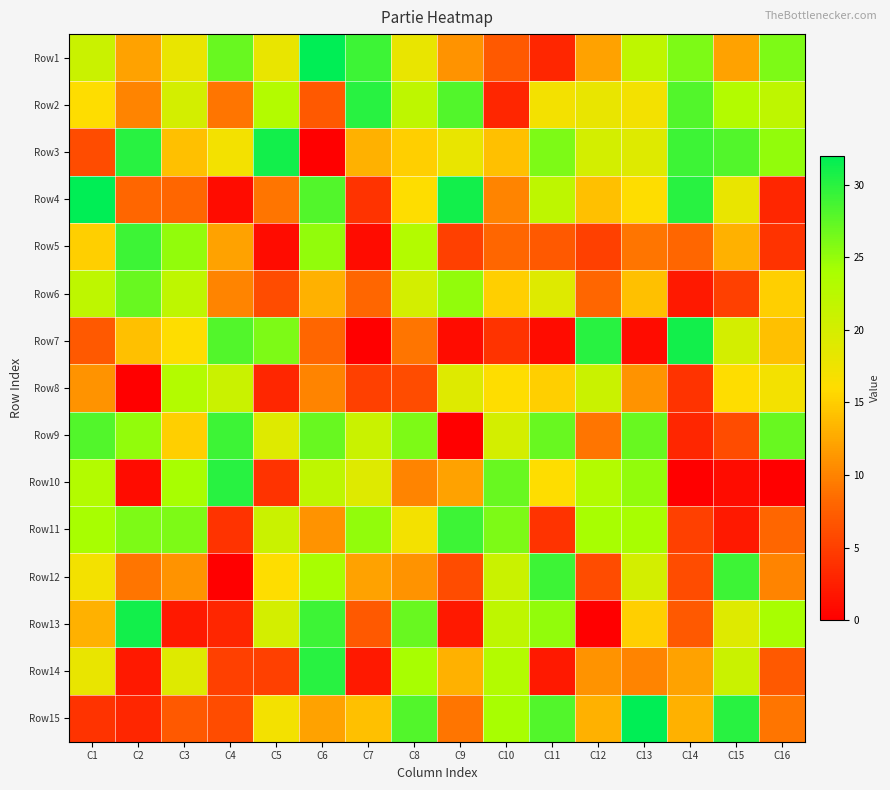

Reading left to right, extract all data points from this chart.

Row1: C1=21	C2=12	C3=18	C4=27	C5=18	C6=32	C7=29	C8=18	C9=11	C10=7	C11=3	C12=12	C13=22	C14=26	C15=12	C16=26
Row2: C1=16	C2=10	C3=20	C4=9	C5=23	C6=7	C7=30	C8=22	C9=28	C10=3	C11=17	C12=18	C13=17	C14=28	C15=23	C16=22
Row3: C1=6	C2=30	C3=14	C4=17	C5=31	C6=0	C7=13	C8=15	C9=18	C10=14	C11=26	C12=20	C13=19	C14=29	C15=28	C16=25
Row4: C1=32	C2=8	C3=8	C4=1	C5=9	C6=28	C7=4	C8=16	C9=31	C10=10	C11=22	C12=14	C13=16	C14=30	C15=18	C16=3
Row5: C1=15	C2=29	C3=25	C4=12	C5=1	C6=25	C7=1	C8=23	C9=5	C10=8	C11=7	C12=5	C13=9	C14=8	C15=13	C16=4
Row6: C1=22	C2=27	C3=22	C4=10	C5=6	C6=13	C7=8	C8=20	C9=25	C10=15	C11=19	C12=8	C13=14	C14=2	C15=5	C16=15
Row7: C1=7	C2=14	C3=16	C4=28	C5=26	C6=8	C7=0	C8=9	C9=1	C10=4	C11=1	C12=30	C13=1	C14=31	C15=20	C16=14
Row8: C1=11	C2=0	C3=23	C4=21	C5=3	C6=10	C7=5	C8=6	C9=19	C10=16	C11=15	C12=21	C13=11	C14=4	C15=16	C16=17
Row9: C1=28	C2=25	C3=15	C4=29	C5=19	C6=27	C7=21	C8=26	C9=0	C10=20	C11=27	C12=9	C13=27	C14=3	C15=6	C16=27
Row10: C1=23	C2=1	C3=24	C4=30	C5=4	C6=22	C7=19	C8=10	C9=12	C10=27	C11=16	C12=23	C13=25	C14=0	C15=1	C16=0
Row11: C1=24	C2=26	C3=26	C4=4	C5=21	C6=11	C7=25	C8=17	C9=29	C10=26	C11=4	C12=24	C13=24	C14=5	C15=2	C16=8
Row12: C1=17	C2=9	C3=11	C4=0	C5=16	C6=24	C7=12	C8=11	C9=6	C10=21	C11=29	C12=6	C13=20	C14=6	C15=29	C16=10
Row13: C1=13	C2=31	C3=2	C4=3	C5=20	C6=29	C7=7	C8=27	C9=2	C10=22	C11=25	C12=0	C13=15	C14=7	C15=19	C16=24
Row14: C1=18	C2=2	C3=19	C4=5	C5=5	C6=30	C7=2	C8=24	C9=13	C10=23	C11=2	C12=11	C13=10	C14=12	C15=21	C16=7
Row15: C1=4	C2=3	C3=7	C4=6	C5=17	C6=12	C7=14	C8=28	C9=9	C10=24	C11=28	C12=13	C13=32	C14=13	C15=30	C16=9